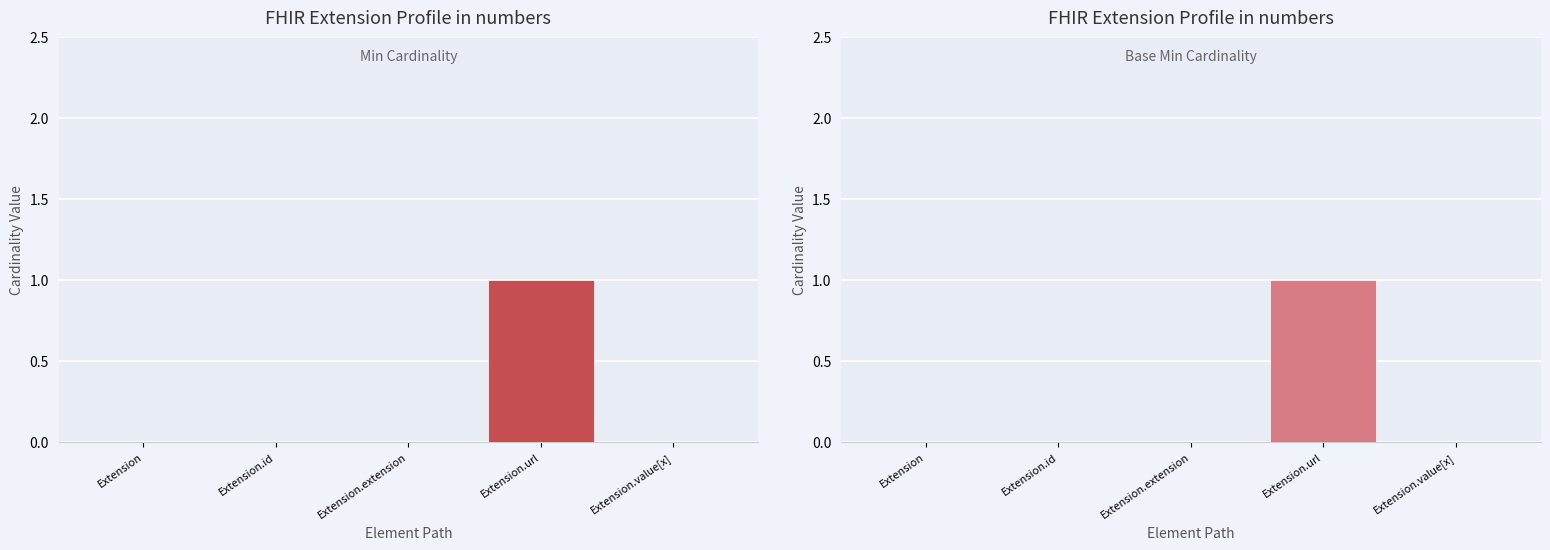

Which has a higher value, Extension.value[x] or Extension.extension?

Extension.value[x]